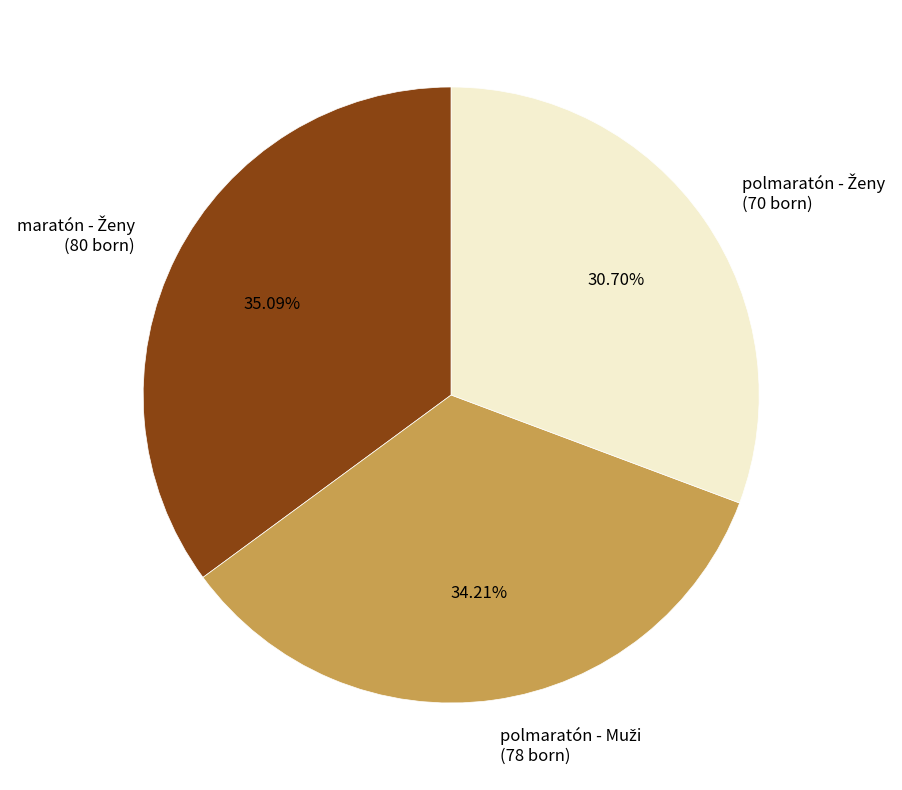

To the nearest percent, what is the combined percentage of polmaratón - Ženy and polmaratón - Muži?

65%